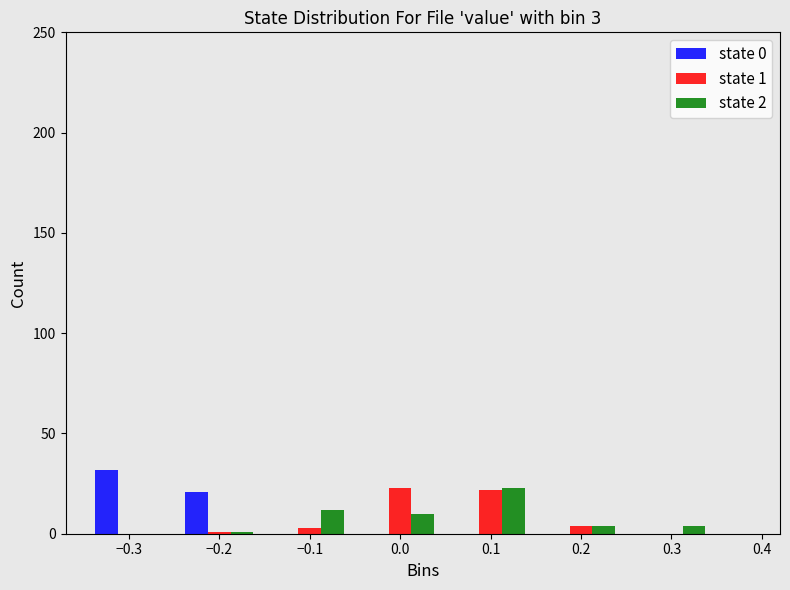

In the state 0 series, which range on the x-axis has the tallest bar?

-0.35 to -0.25